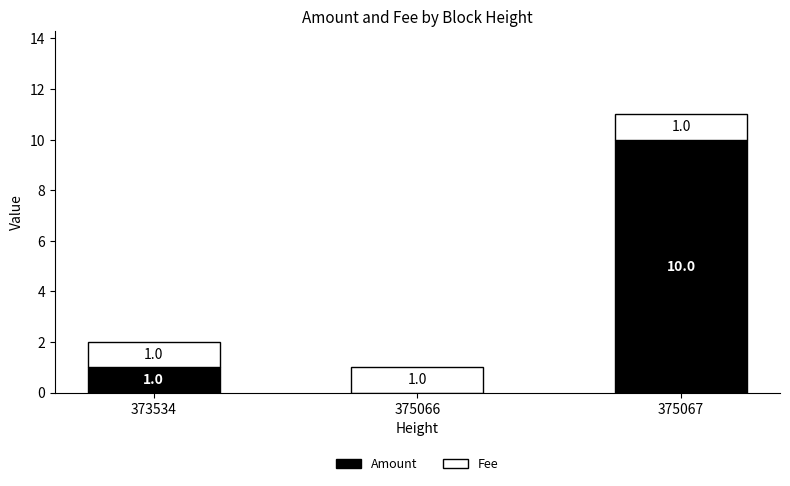

What is the total value across all series at 375066?

1